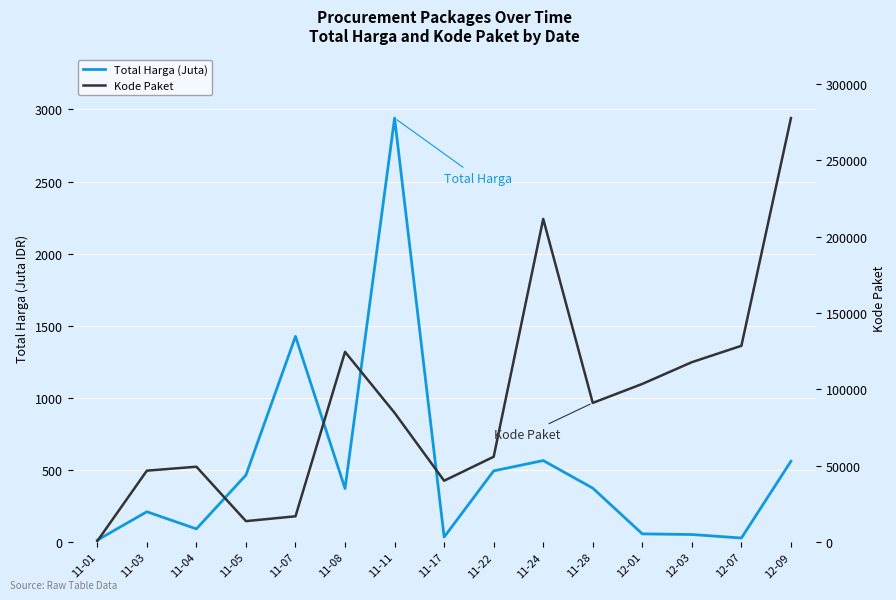

Which category has the highest value in the Kode Paket series?

12-09